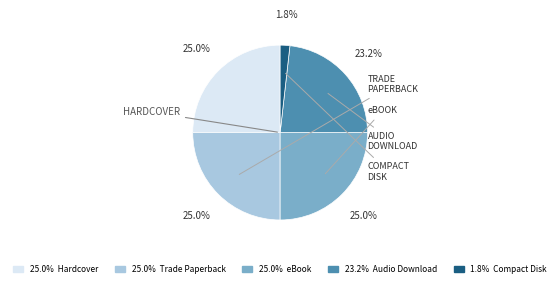

Between 25.0% Hardcover and 1.8% Compact Disk, which is larger?

25.0% Hardcover